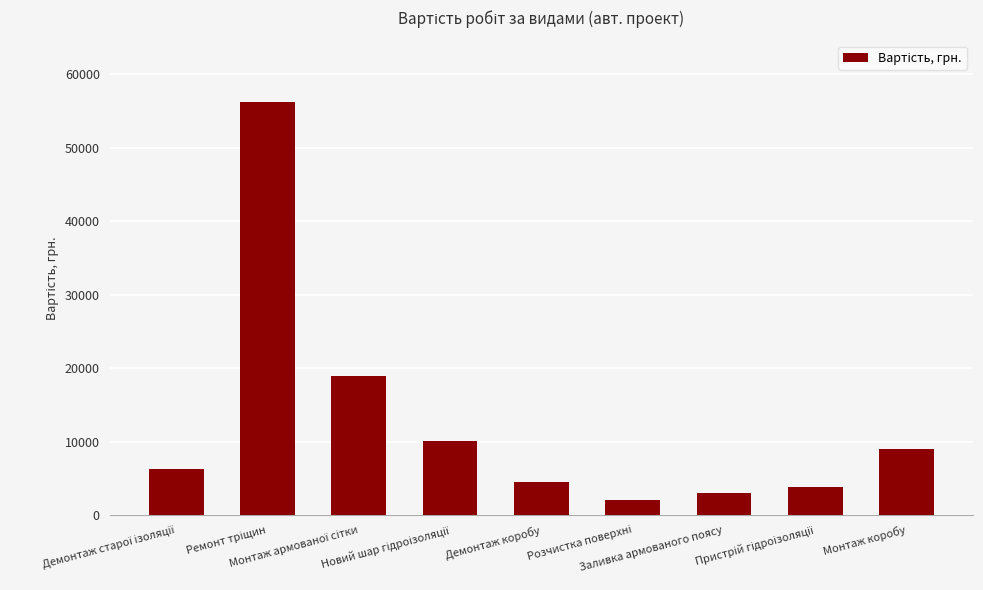

What is the difference between the second highest and second lowest values?

15876